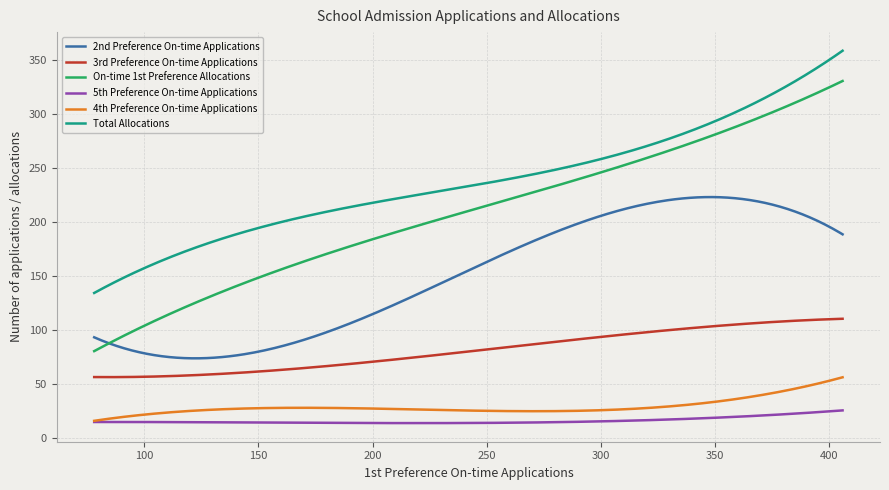

True or false: 2nd Preference On-time Applications and 4th Preference On-time Applications cross at least once.

False